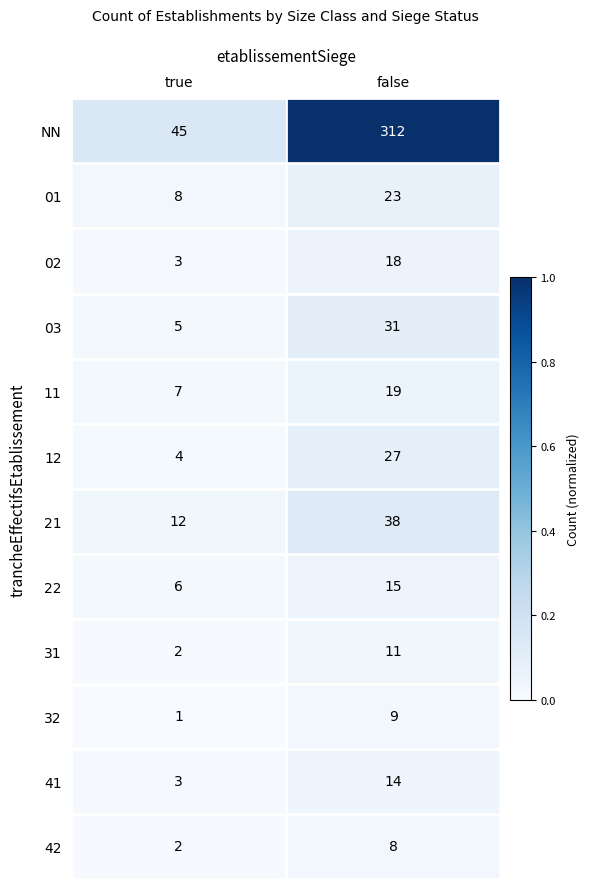

What is the sum of the 12 values at true and false?

31